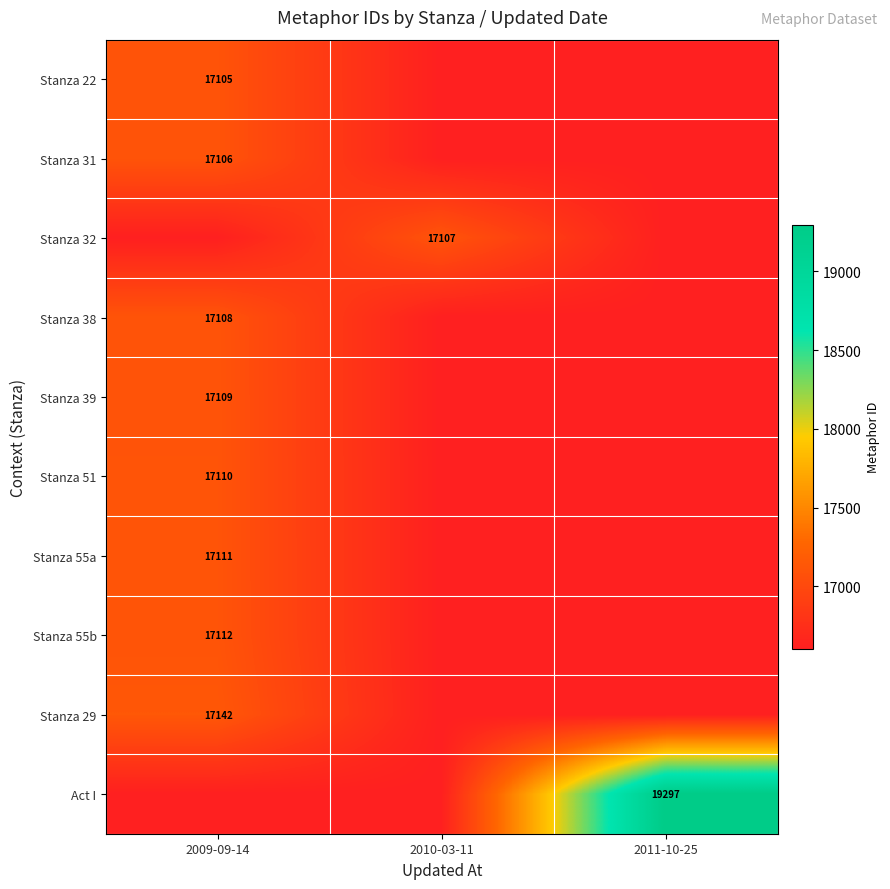

Is it true that Stanza 29 equals 17142 at 2009-09-14?

True